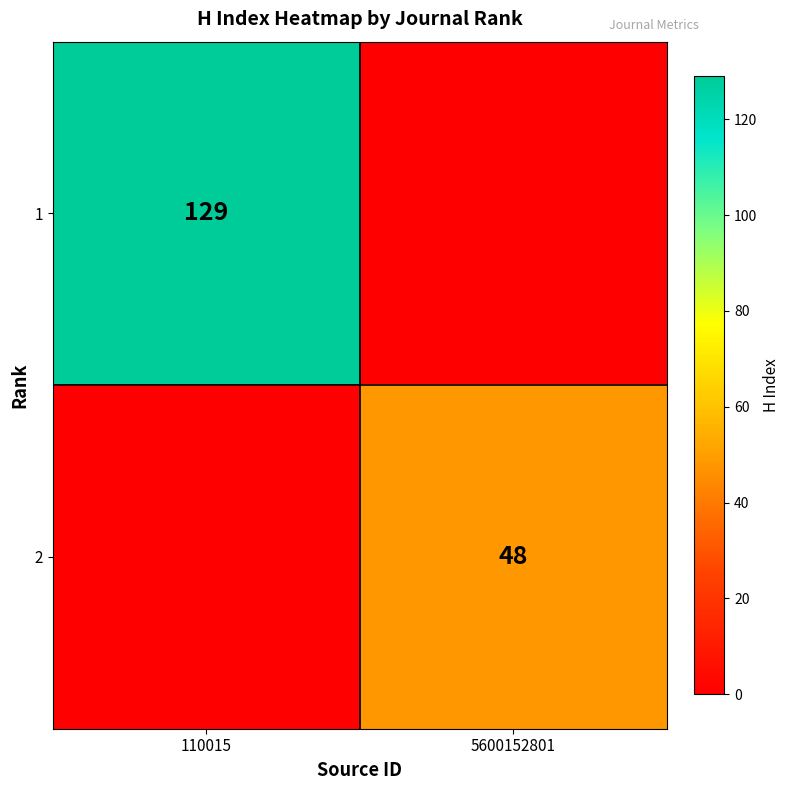

True or false: 1 has a value of 129 at 110015.

True